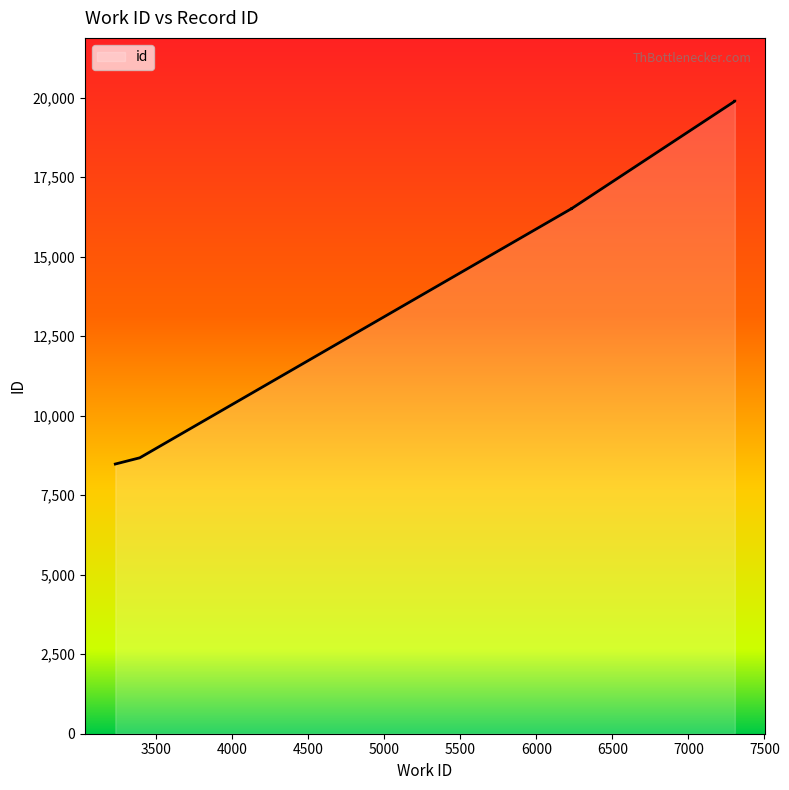

At which label does the data first exceed 16511?

6232